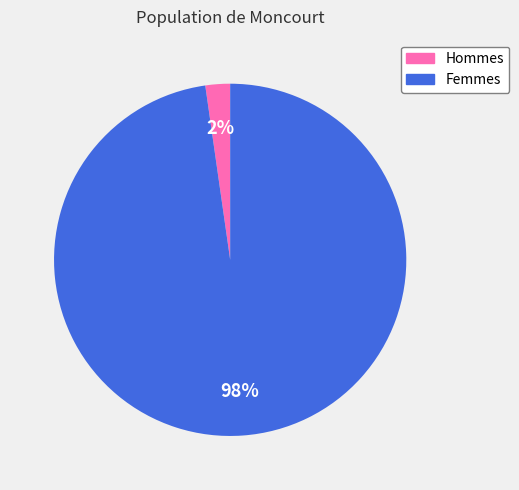

The Hommes slice represents 13% of the pie. True or false?

False